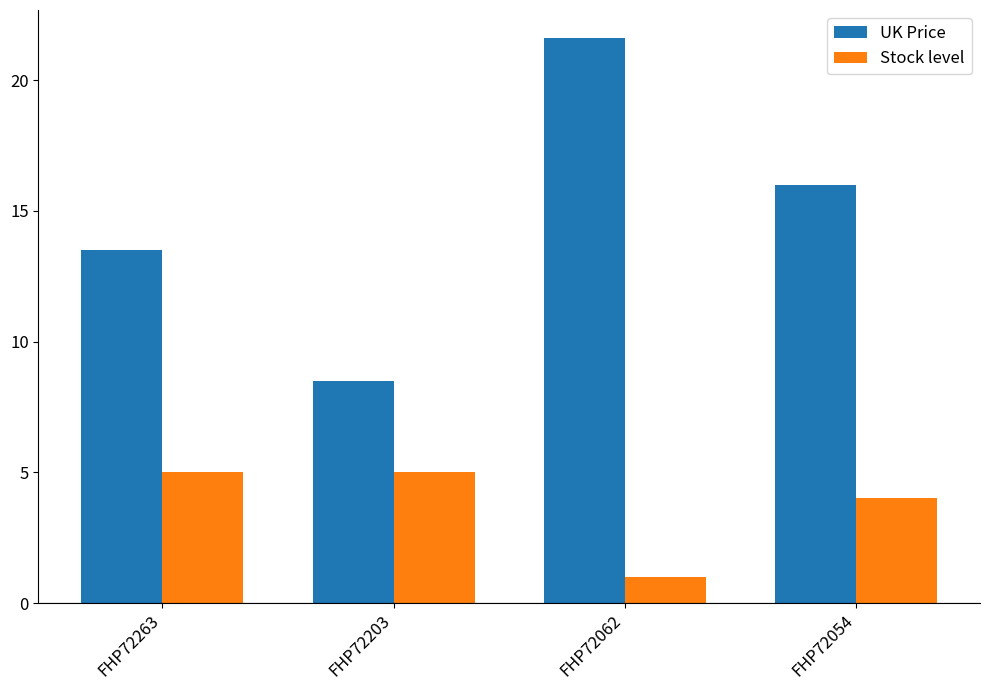

The value of UK Price at FHP72203 is 8.5. True or false?

True